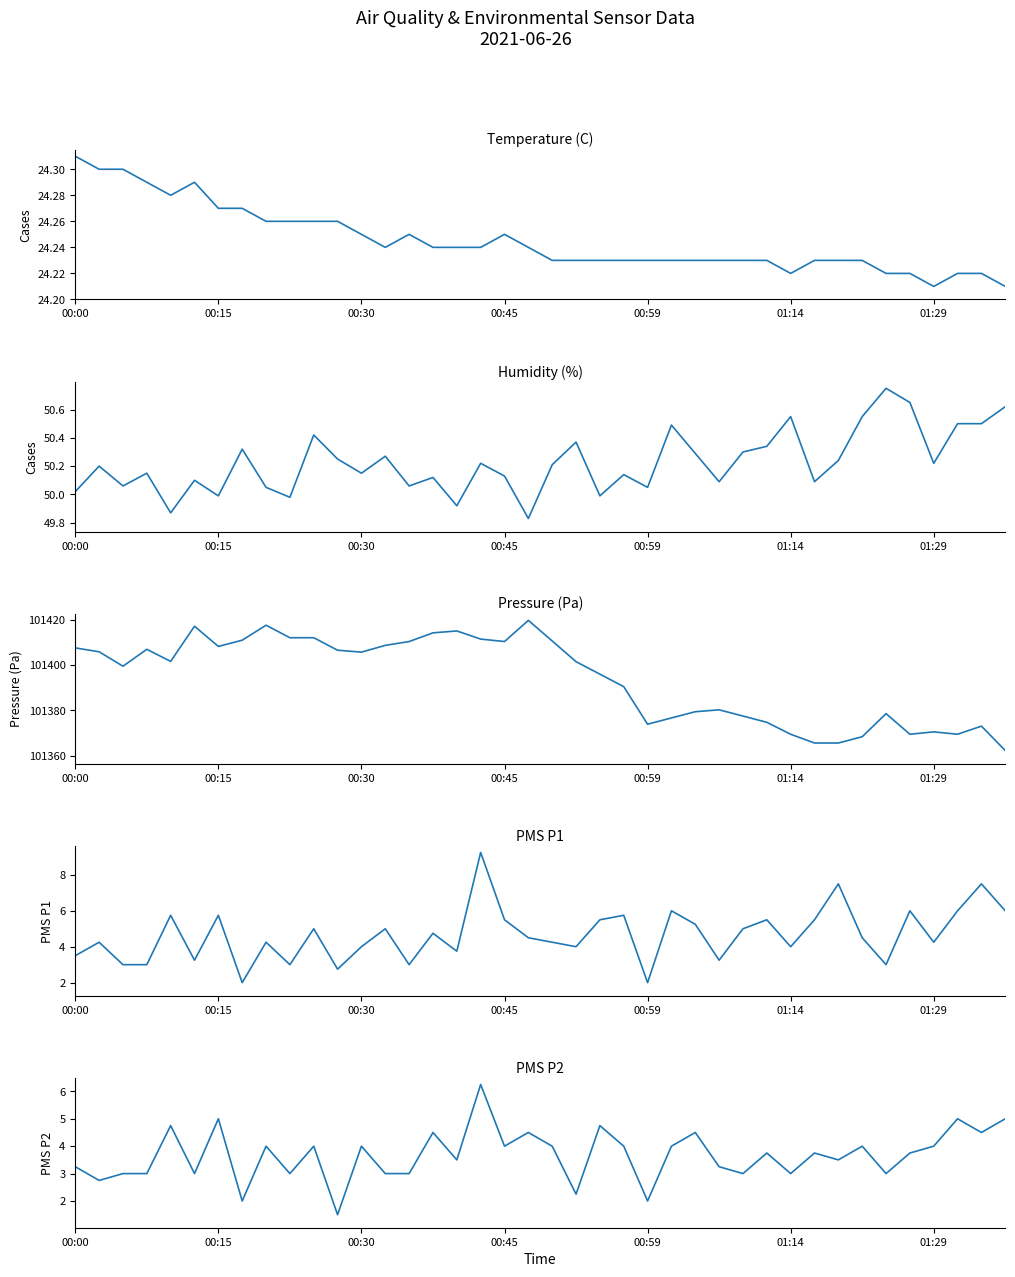

What is the average value of the BME280_pressure series?

101393.9